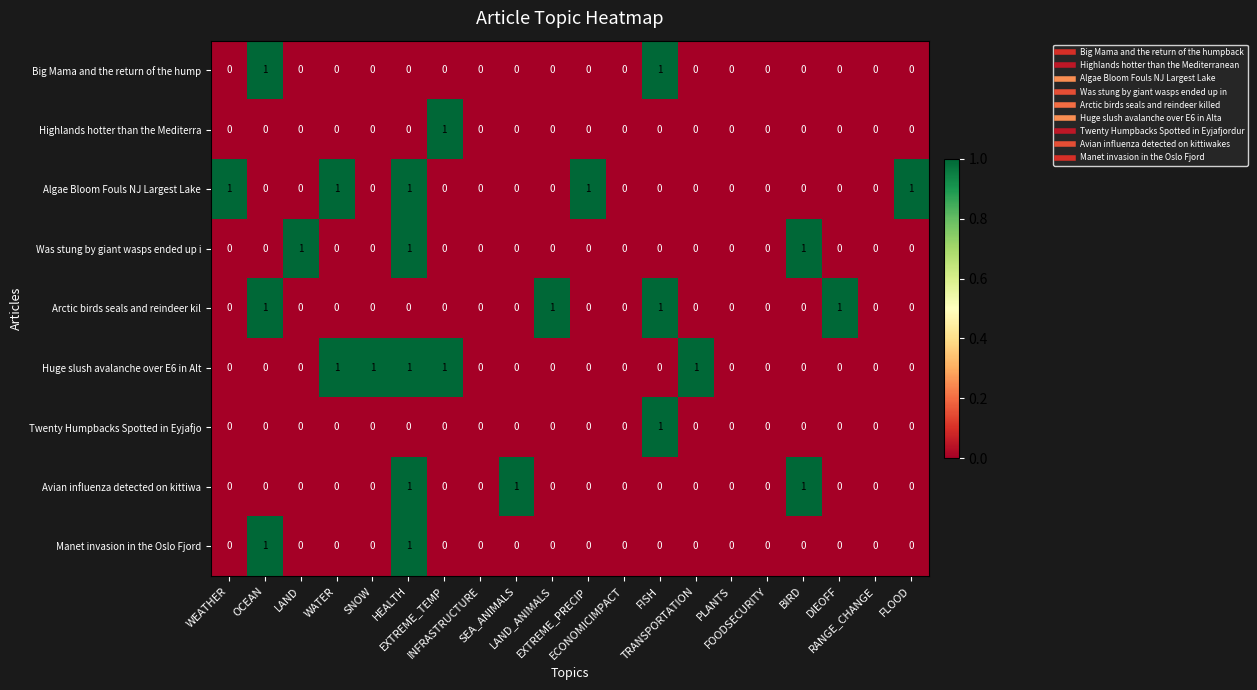

What is the sum of all Arctic birds seals and reindeer kil values?

4